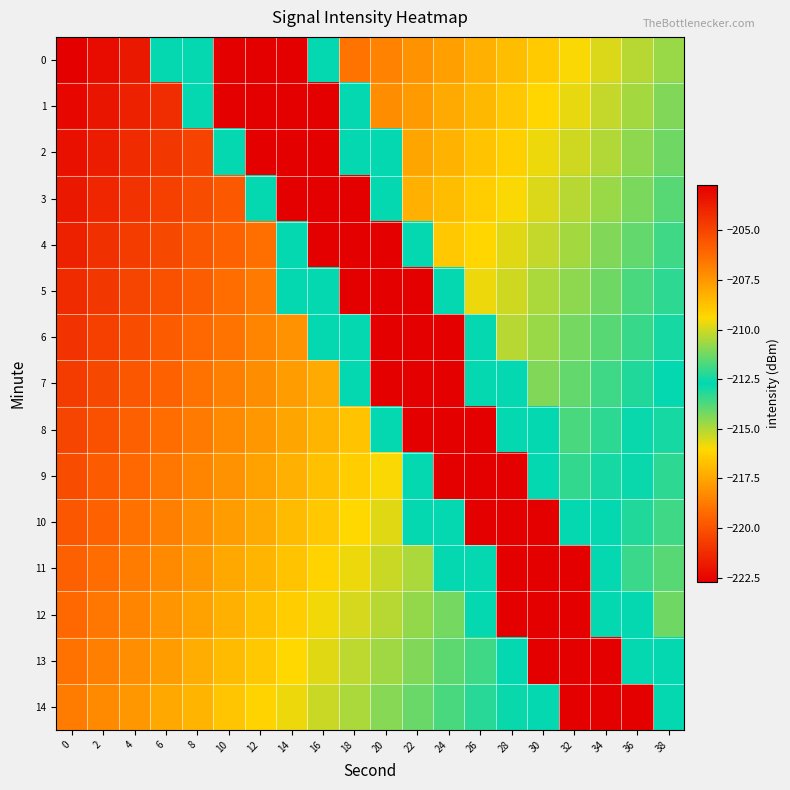

Reading left to right, what are all the values shown in this chart?

0: 0=-222.7	2=-222.3	4=-221.9	6=-212.7	8=-212.7	10=-202.7	12=-202.7	14=-202.7	16=-212.7	18=-218.9	20=-218.5	22=-218.1	24=-217.7	26=-217.2	28=-216.8	30=-216.4	32=-216.0	34=-215.6	36=-215.1	38=-214.7
1: 0=-222.4	2=-222.0	4=-221.6	6=-221.2	8=-212.7	10=-202.7	12=-202.7	14=-202.7	16=-202.7	18=-212.7	20=-218.2	22=-217.8	24=-217.4	26=-217.0	28=-216.5	30=-216.1	32=-215.7	34=-215.3	36=-214.9	38=-214.4
2: 0=-222.1	2=-221.7	4=-221.3	6=-220.9	8=-220.5	10=-212.7	12=-202.7	14=-202.7	16=-202.7	18=-212.7	20=-212.7	22=-217.5	24=-217.1	26=-216.7	28=-216.3	30=-215.8	32=-215.4	34=-215.0	36=-214.6	38=-214.1
3: 0=-221.9	2=-221.4	4=-221.0	6=-220.6	8=-220.2	10=-219.8	12=-212.7	14=-202.7	16=-202.7	18=-202.7	20=-212.7	22=-217.2	24=-216.8	26=-216.4	28=-216.0	30=-215.5	32=-215.1	34=-214.7	36=-214.3	38=-213.9
4: 0=-221.6	2=-221.2	4=-220.7	6=-220.3	8=-219.9	10=-219.5	12=-219.0	14=-212.7	16=-202.7	18=-202.7	20=-202.7	22=-212.7	24=-216.5	26=-216.1	28=-215.7	30=-215.3	32=-214.8	34=-214.4	36=-214.0	38=-213.6
5: 0=-221.3	2=-220.9	4=-220.4	6=-220.0	8=-219.6	10=-219.2	12=-218.8	14=-212.7	16=-212.7	18=-202.7	20=-202.7	22=-202.7	24=-212.7	26=-215.8	28=-215.4	30=-215.0	32=-214.6	34=-214.1	36=-213.7	38=-213.3
6: 0=-221.0	2=-220.6	4=-220.2	6=-219.7	8=-219.3	10=-218.9	12=-218.5	14=-218.1	16=-212.7	18=-212.7	20=-202.7	22=-202.7	24=-202.7	26=-212.7	28=-215.1	30=-214.7	32=-214.3	34=-213.8	36=-213.4	38=-213.0
7: 0=-220.7	2=-220.3	4=-219.9	6=-219.5	8=-219.0	10=-218.6	12=-218.2	14=-217.8	16=-217.3	18=-212.7	20=-202.7	22=-202.7	24=-202.7	26=-212.7	28=-212.7	30=-214.4	32=-214.0	34=-213.6	36=-213.1	38=-212.7
8: 0=-220.4	2=-220.0	4=-219.6	6=-219.2	8=-218.7	10=-218.3	12=-217.9	14=-217.5	16=-217.1	18=-216.6	20=-212.7	22=-202.7	24=-202.7	26=-202.7	28=-212.7	30=-212.7	32=-213.7	34=-213.3	36=-212.9	38=-212.4
9: 0=-220.1	2=-219.7	4=-219.3	6=-218.9	8=-218.5	10=-218.0	12=-217.6	14=-217.2	16=-216.8	18=-216.4	20=-215.9	22=-212.7	24=-202.7	26=-202.7	28=-202.7	30=-212.7	32=-213.4	34=-213.0	36=-212.6	38=-212.1
10: 0=-219.9	2=-219.4	4=-219.0	6=-218.6	8=-218.2	10=-217.8	12=-217.3	14=-216.9	16=-216.5	18=-216.1	20=-215.6	22=-212.7	24=-212.7	26=-202.7	28=-202.7	30=-202.7	32=-212.7	34=-212.7	36=-212.3	38=-211.9
11: 0=-219.6	2=-219.2	4=-218.7	6=-218.3	8=-217.9	10=-217.5	12=-217.0	14=-216.6	16=-216.2	18=-215.8	20=-215.4	22=-214.9	24=-212.7	26=-212.7	28=-202.7	30=-202.7	32=-202.7	34=-212.7	36=-212.0	38=-211.6
12: 0=-219.3	2=-218.9	4=-218.4	6=-218.0	8=-217.6	10=-217.2	12=-216.8	14=-216.3	16=-215.9	18=-215.5	20=-215.1	22=-214.7	24=-214.2	26=-212.7	28=-202.7	30=-202.7	32=-202.7	34=-212.7	36=-212.7	38=-211.3
13: 0=-219.0	2=-218.6	4=-218.2	6=-217.7	8=-217.3	10=-216.9	12=-216.5	14=-216.1	16=-215.6	18=-215.2	20=-214.8	22=-214.4	24=-214.0	26=-213.5	28=-212.7	30=-202.7	32=-202.7	34=-202.7	36=-212.7	38=-212.7
14: 0=-218.7	2=-218.3	4=-217.9	6=-217.5	8=-217.0	10=-216.6	12=-216.2	14=-215.8	16=-215.3	18=-214.9	20=-214.5	22=-214.1	24=-213.7	26=-213.2	28=-212.8	30=-212.7	32=-202.7	34=-202.7	36=-202.7	38=-212.7